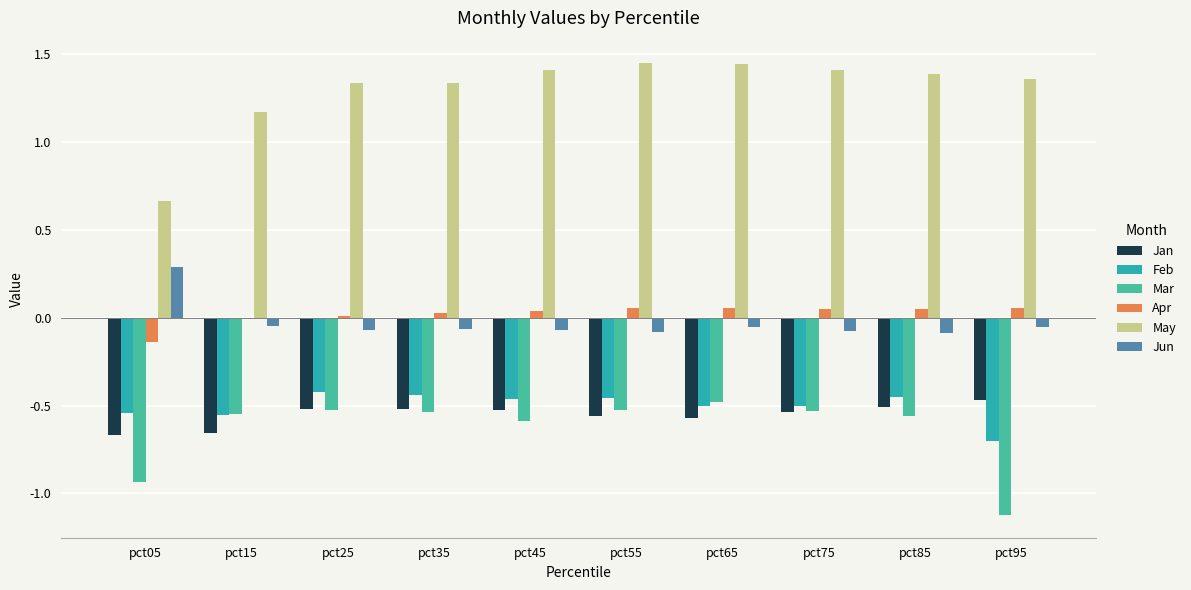

What are all the series names shown in the legend?

Jan, Feb, Mar, Apr, May, Jun